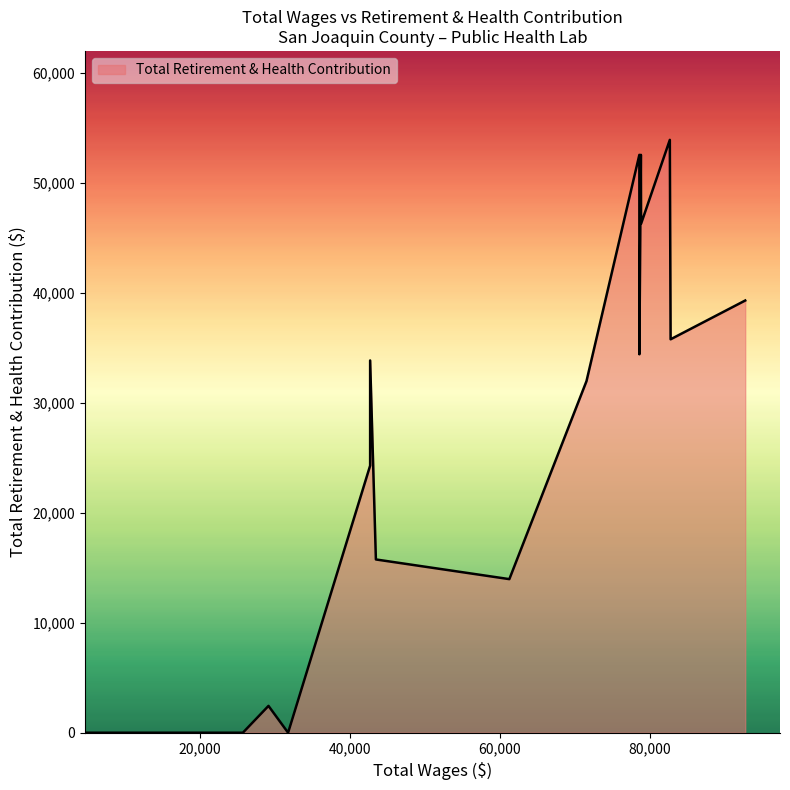

The value at 42700.8 is 16162. True or false?

False